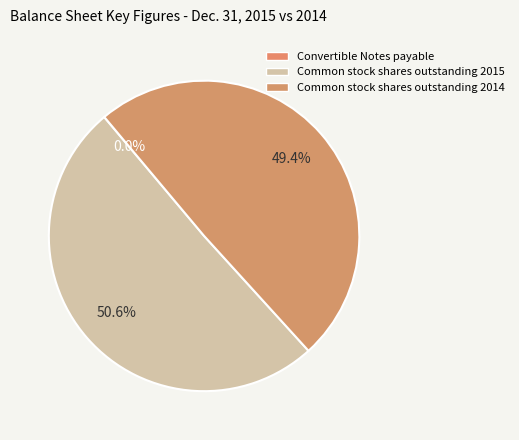

The Common stock shares outstanding 2015 slice represents 51% of the pie. True or false?

True